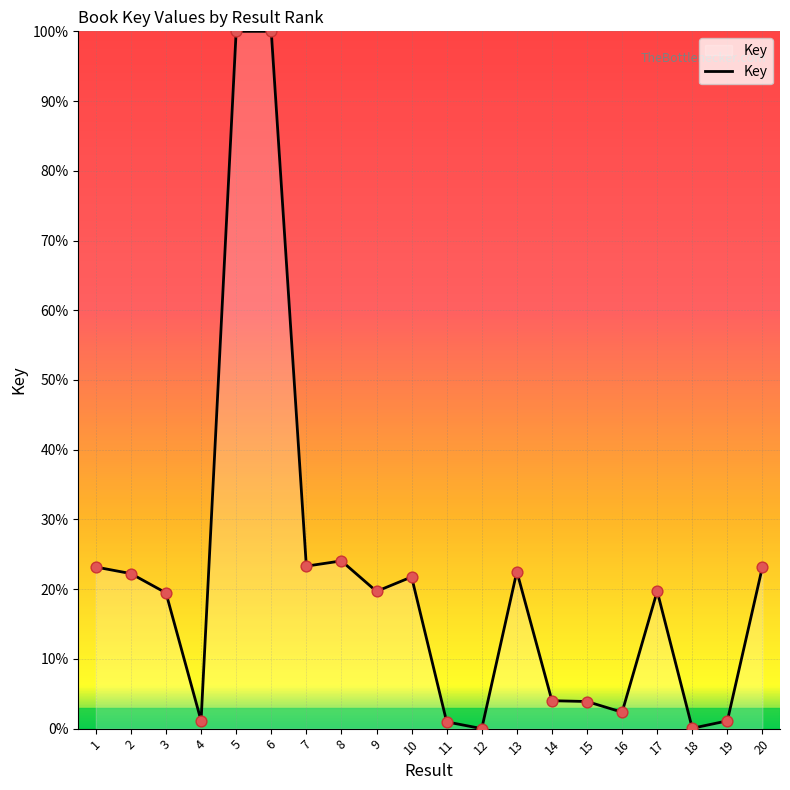

What is the ratio of the value at 13 to the value at 2?

1.0